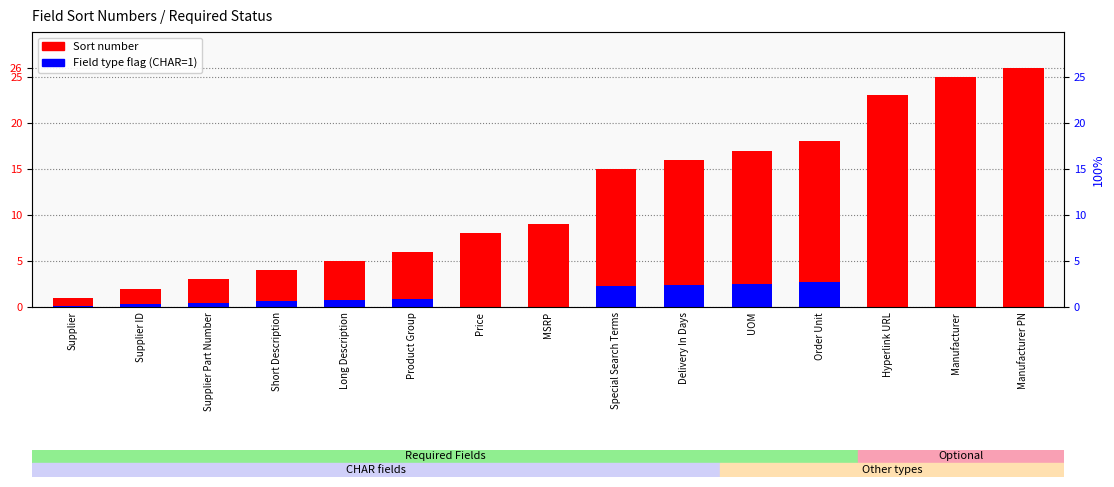

What is the sum of all Field type flag (CHAR) values?

13.0